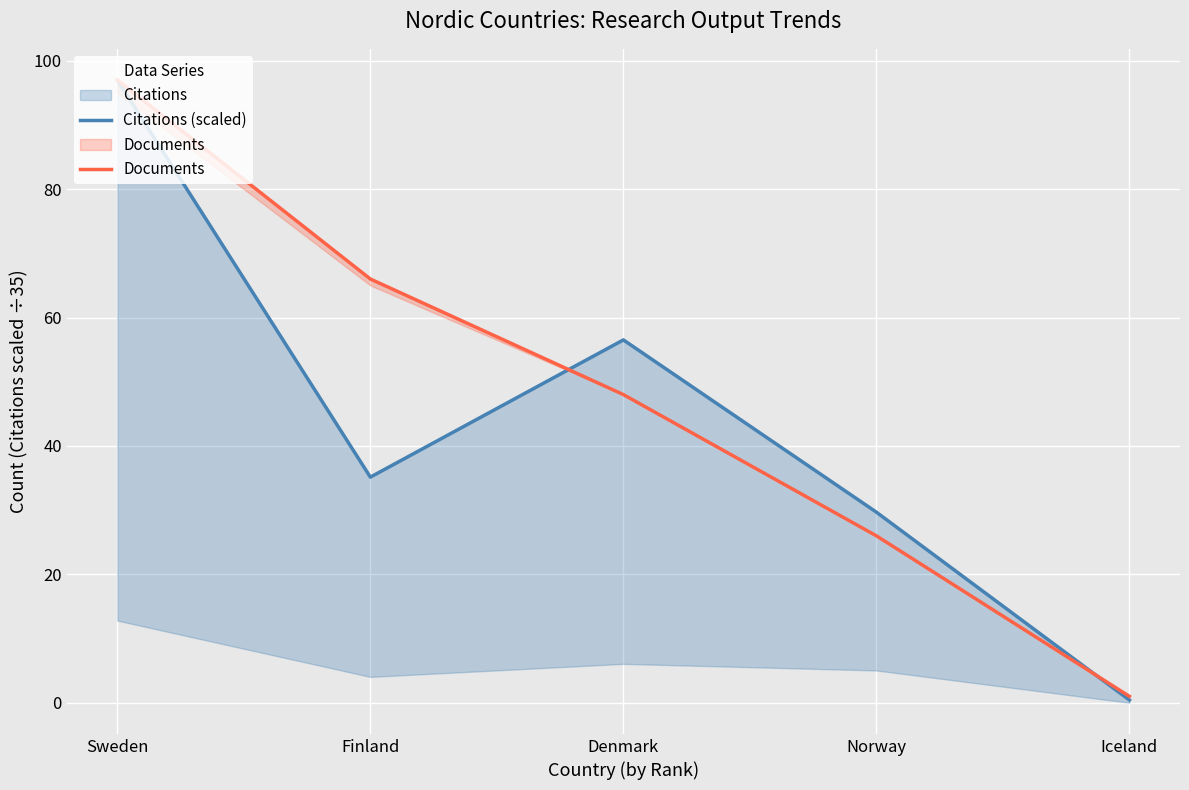

What is the sum of all Citations (scaled) values?

218.8